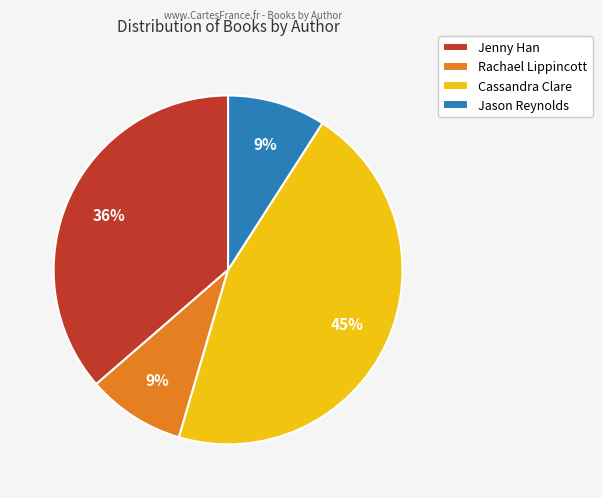

Do Cassandra Clare and Rachael Lippincott together represent more than half of the pie?

Yes